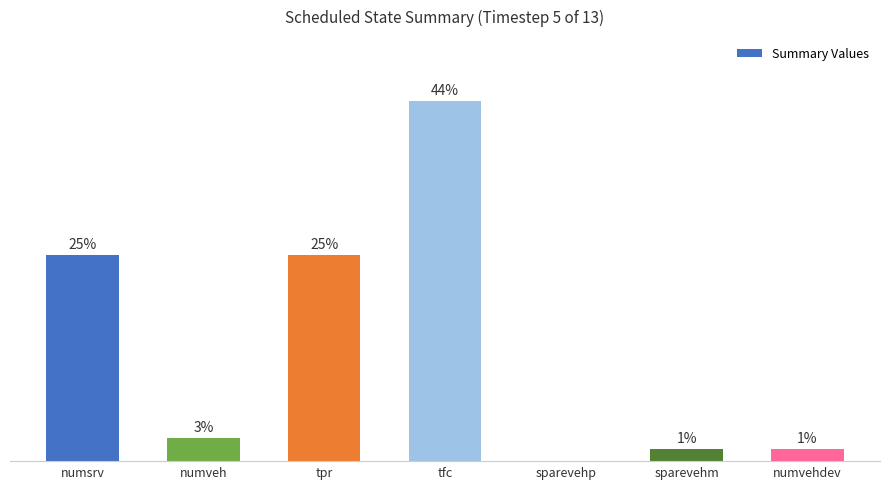

Which has a higher value, tpr or numveh?

tpr